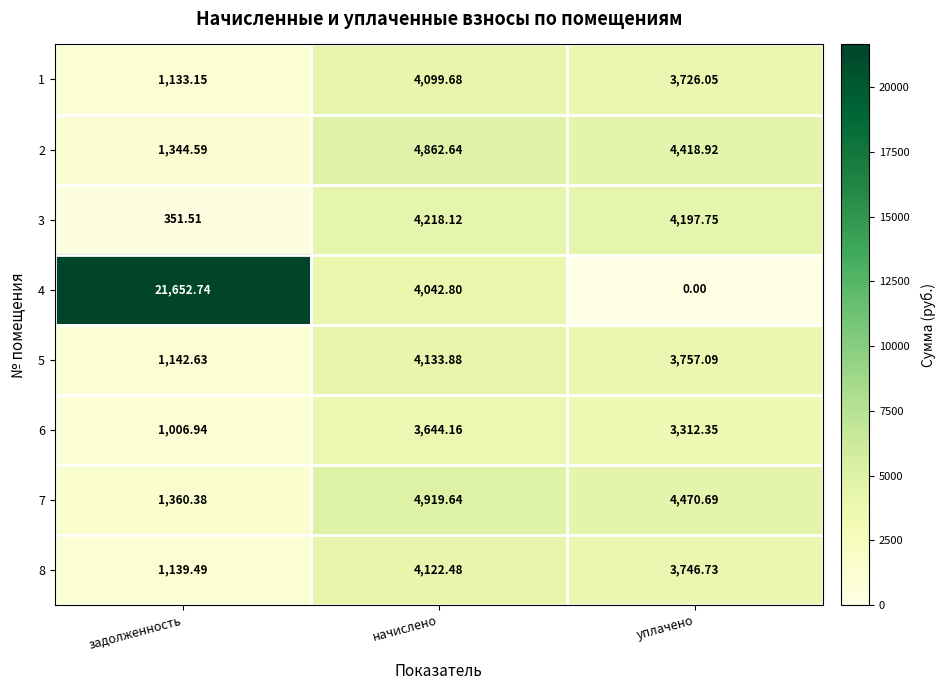

Which category has the lowest value in the 6 series?

задолженность